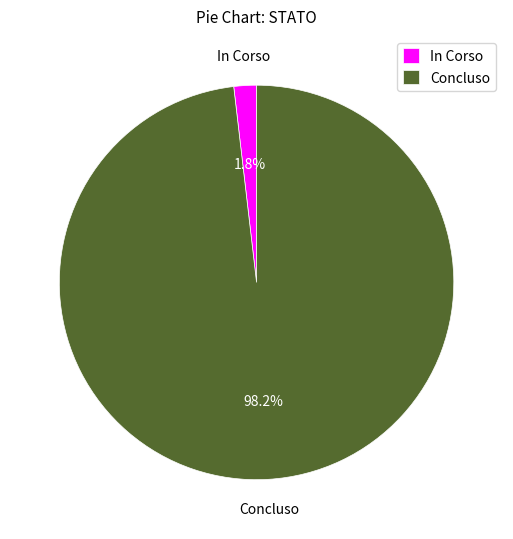

What is the total percentage of Concluso and In Corso?

100.0%